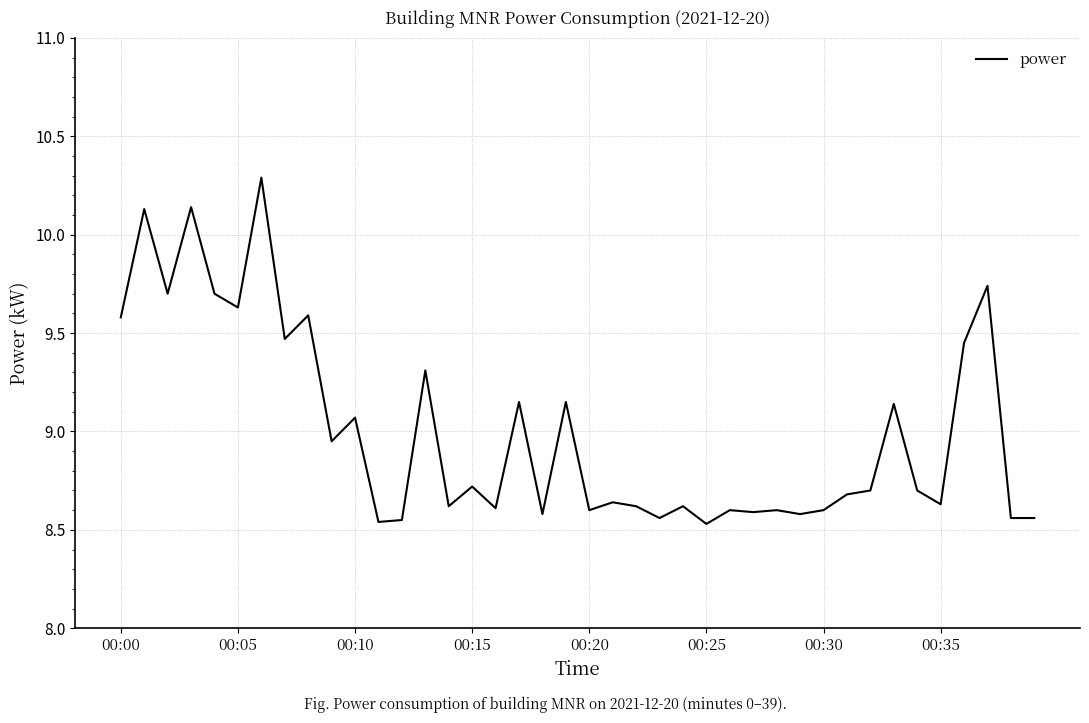

What is the difference between the maximum and minimum values?

1.8